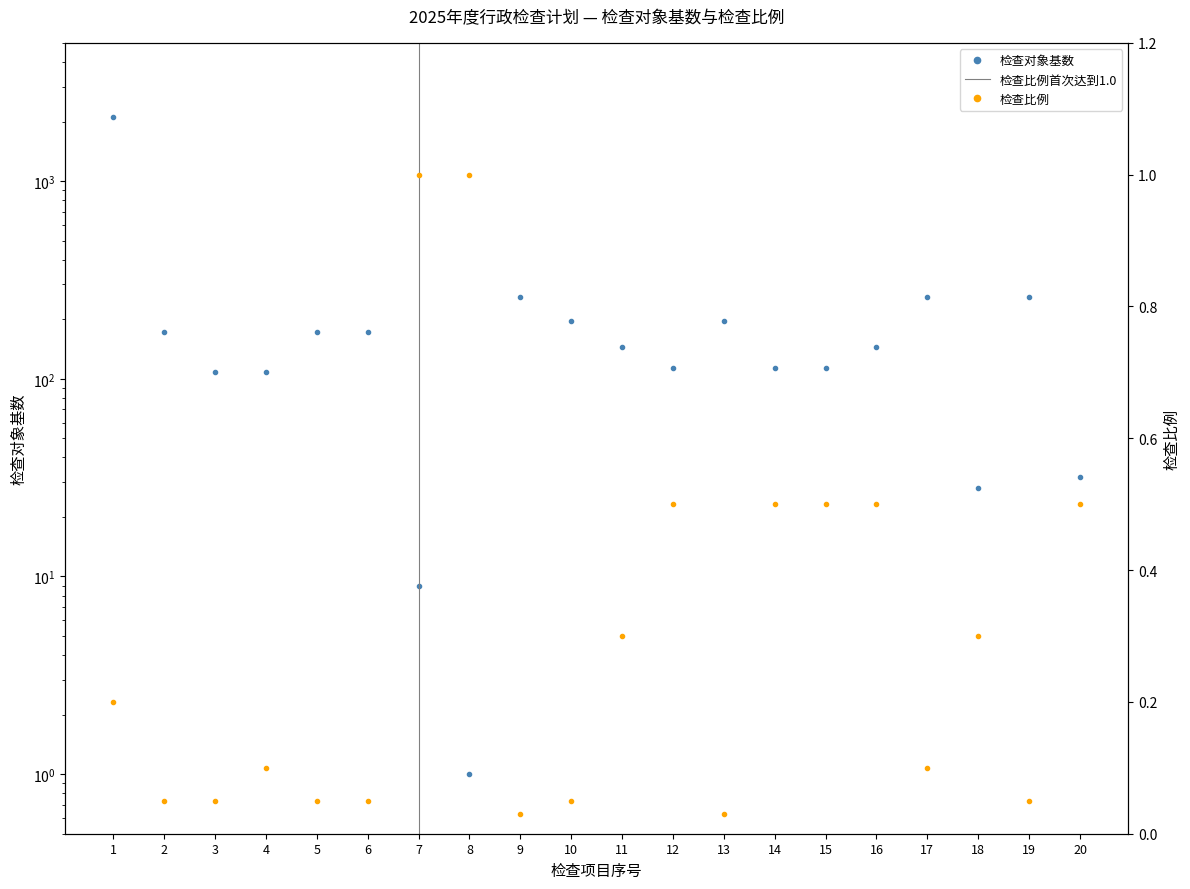

Between 12 and 15, which series saw the biggest shift?

检查对象基数